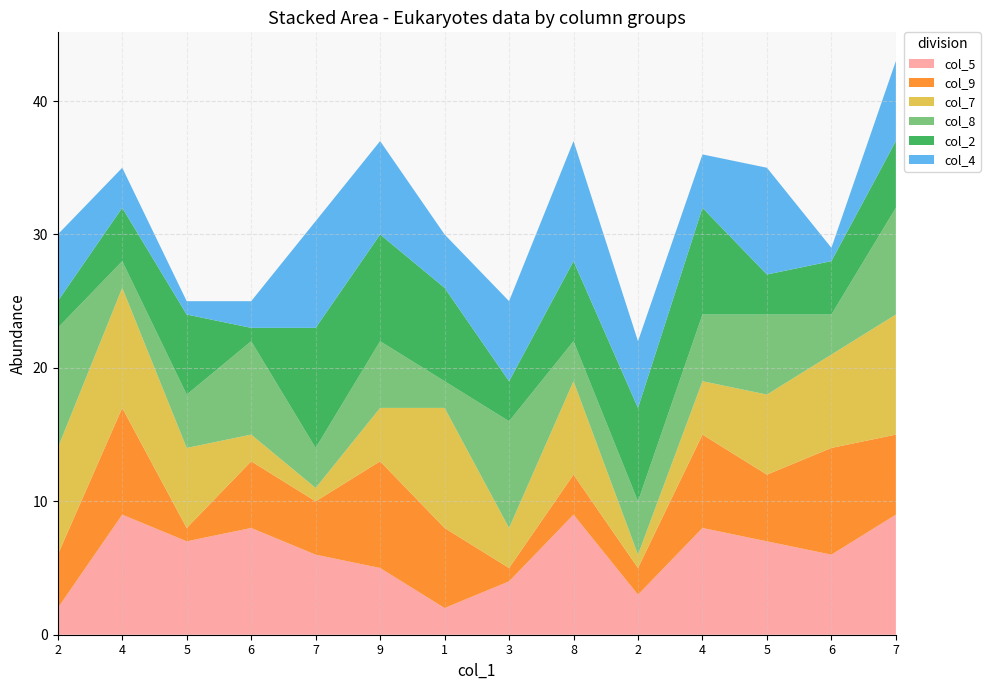

Reading left to right, extract all data points from this chart.

col_5: 2	9	7	8	6	5	2	4	9	3	8	7	6	9
col_9: 4	8	1	5	4	8	6	1	3	2	7	5	8	6
col_7: 8	9	6	2	1	4	9	3	7	1	4	6	7	9
col_8: 9	2	4	7	3	5	2	8	3	4	5	6	3	8
col_2: 2	4	6	1	9	8	7	3	6	7	8	3	4	5
col_4: 5	3	1	2	8	7	4	6	9	5	4	8	1	6